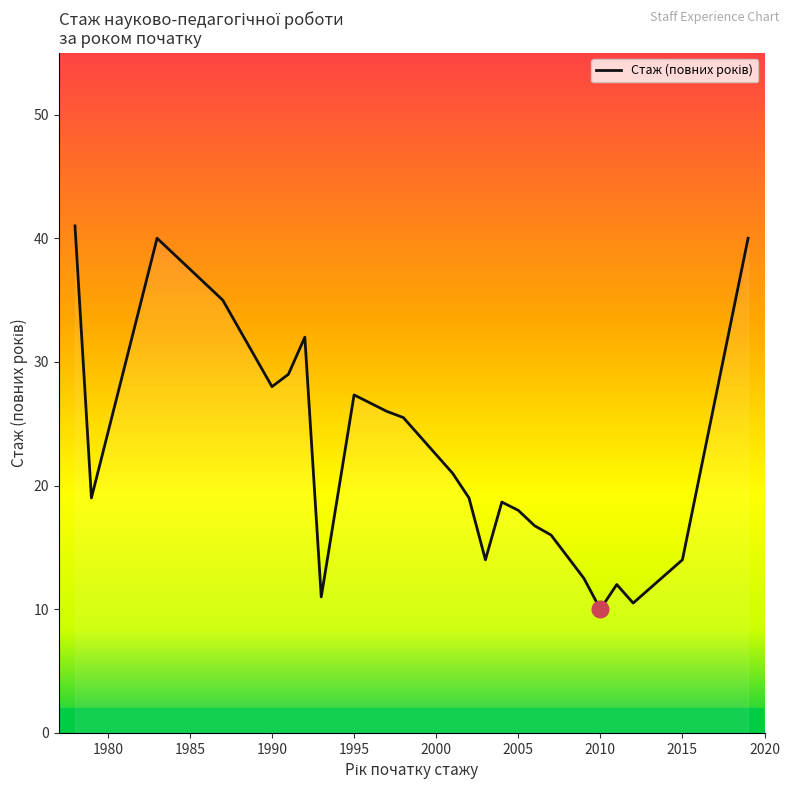

What is the minimum value shown in the chart?

10.0